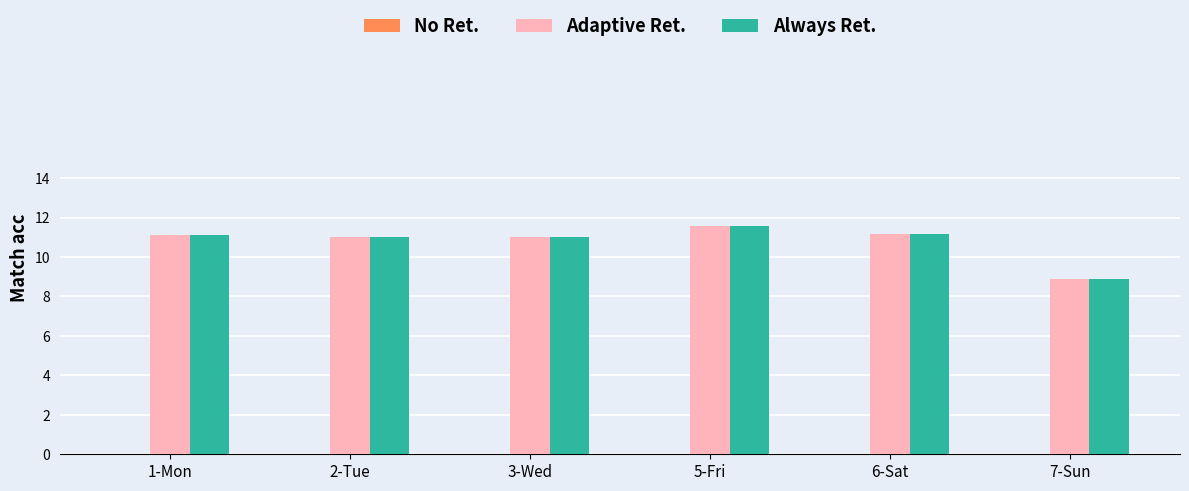

What position from the left is 2-Tue?

2